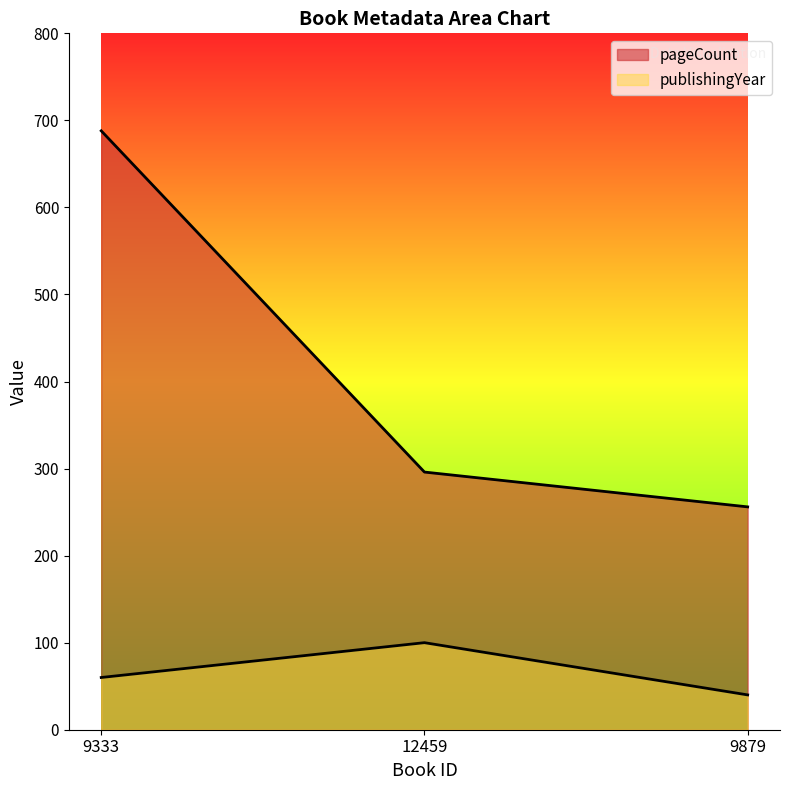

Reading left to right, what are all the values shown in this chart?

pageCount: 688	296	256
publishingYear: 60	100	40